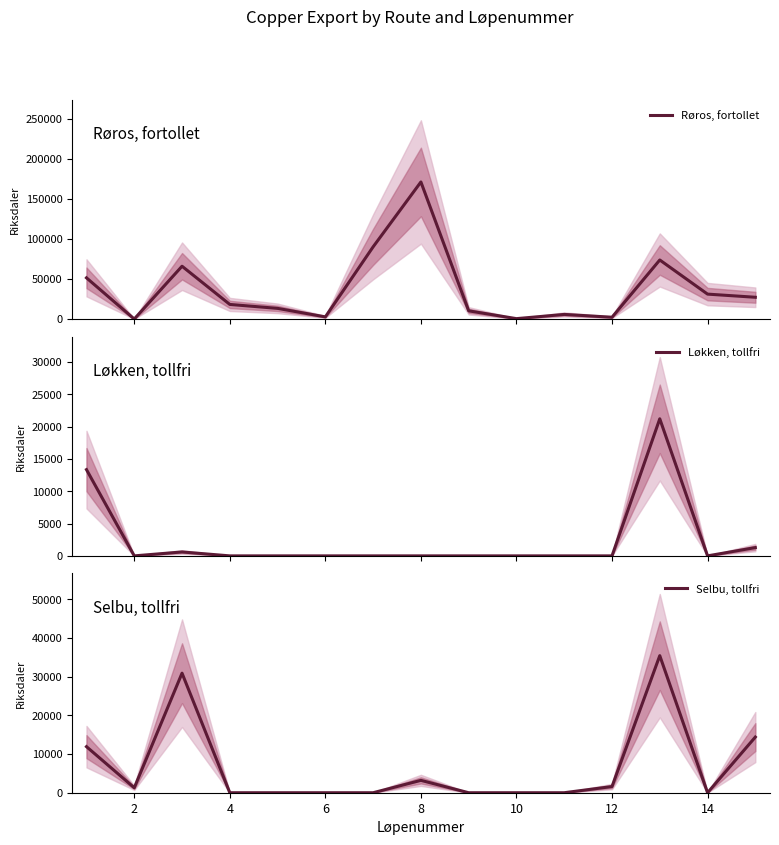

At which label does Løkken, tollfri reach its minimum?

2